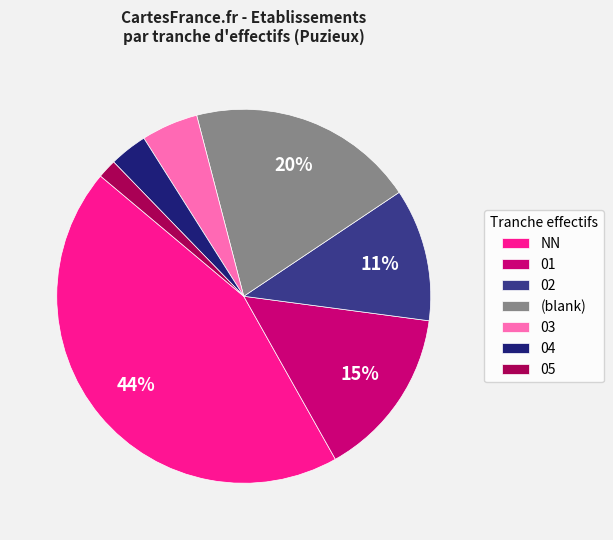

Rank the categories by value from lowest to highest.

05, 04, 03, 02, 01, (blank), NN